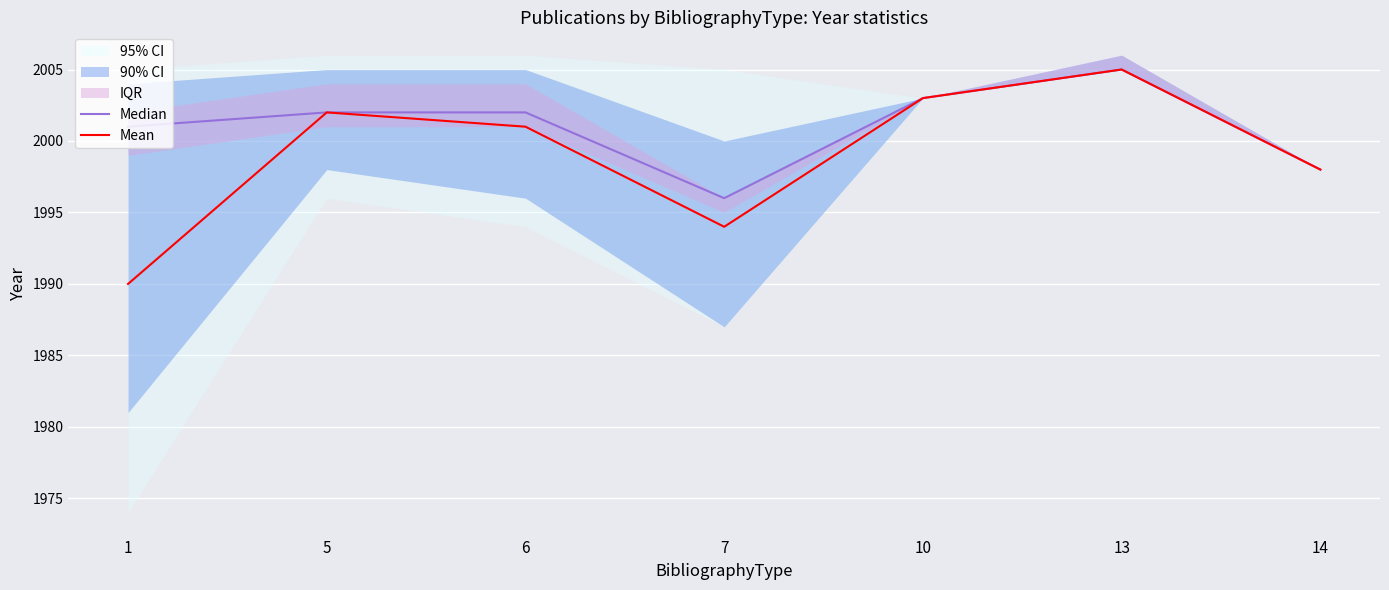

At which category is the sum across all series the highest?

13